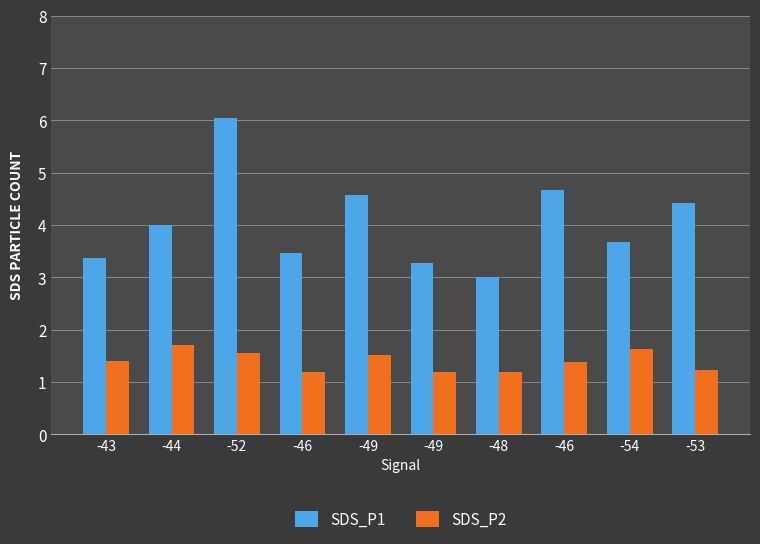

Between -43 and -46, which is larger?

-46